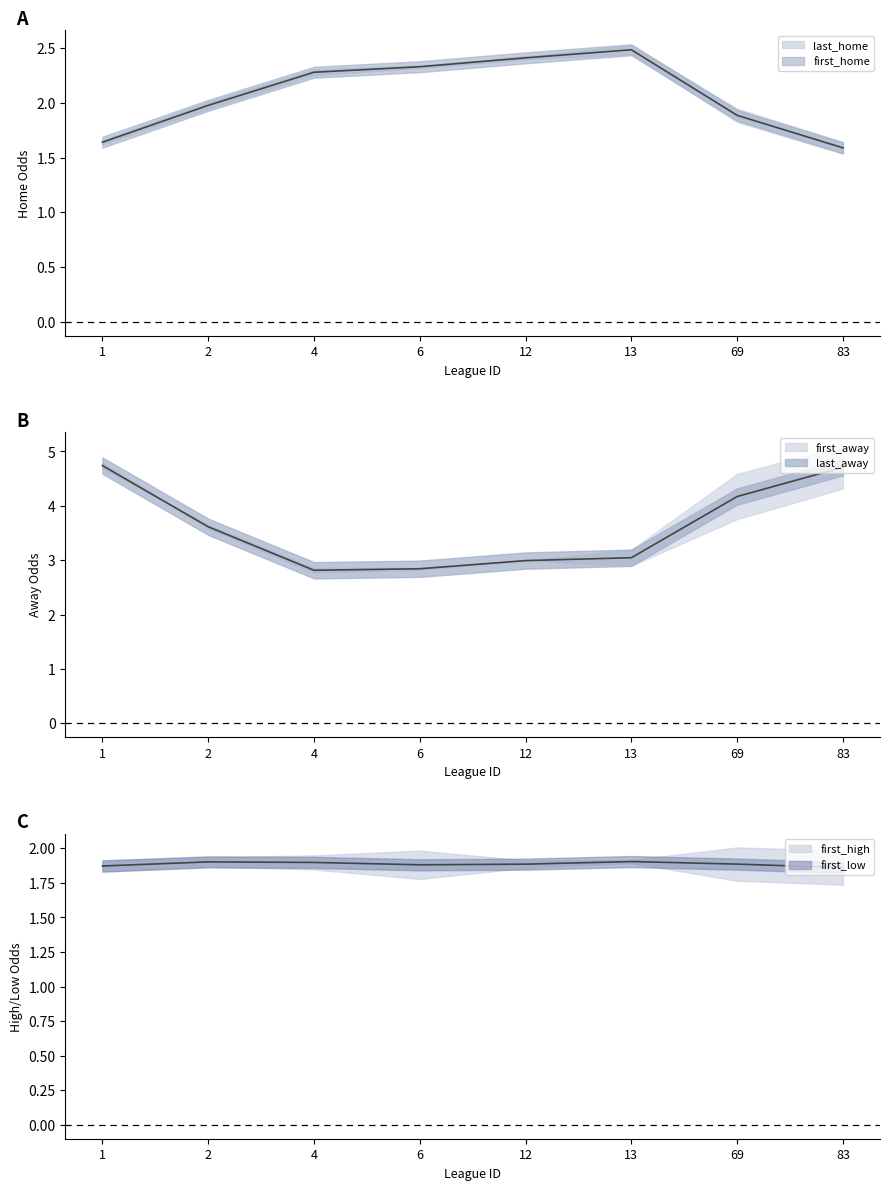

How many values in the last_home series are below 2?

3